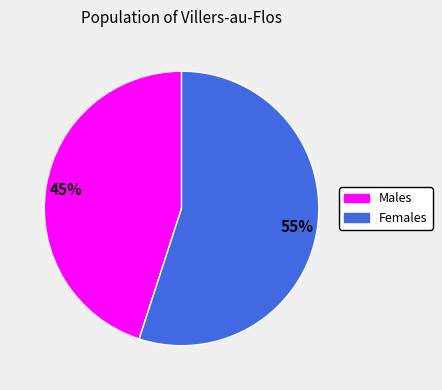

To the nearest percent, what is the difference between the largest and smallest slice percentages?

10%